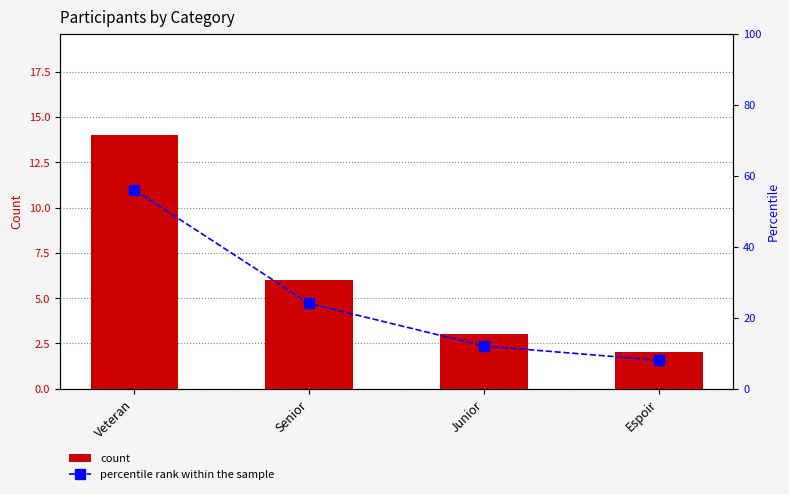

What position from the left is Senior?

2